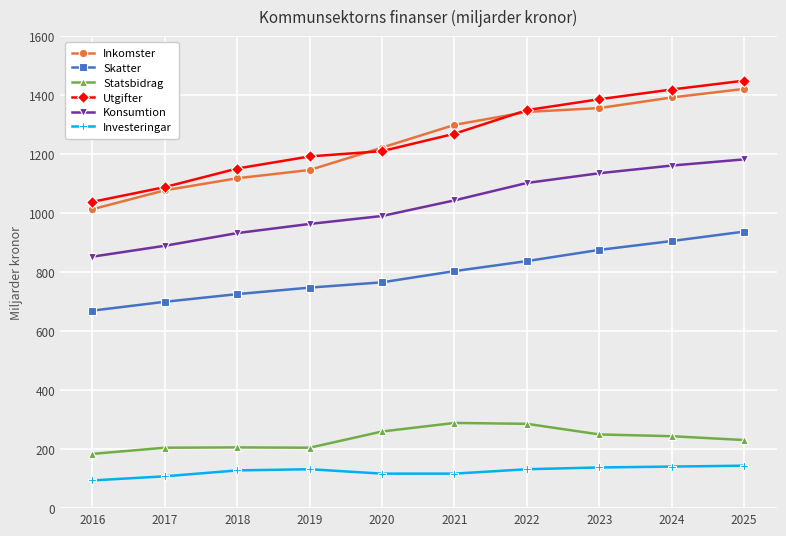

True or false: Konsumtion and Statsbidrag intersect in this chart.

False